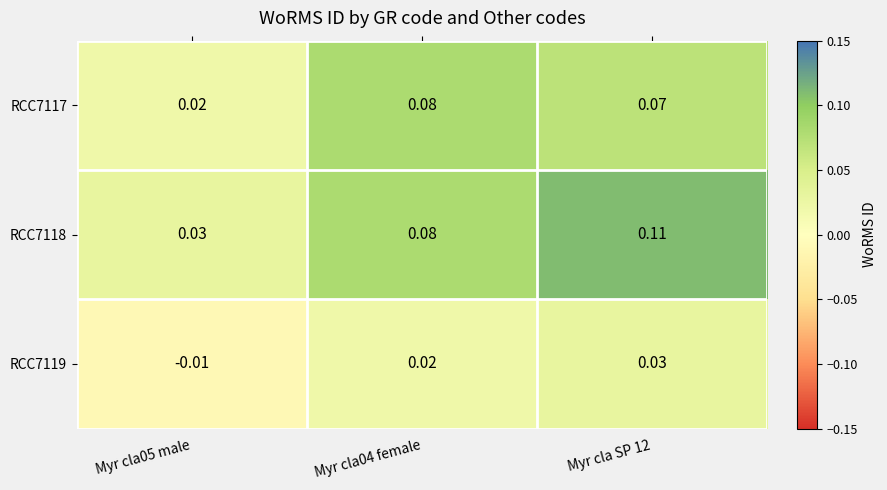

Is the value of RCC7119 at Myr cla05 male greater than the value of RCC7117 at Myr cla05 male?

No